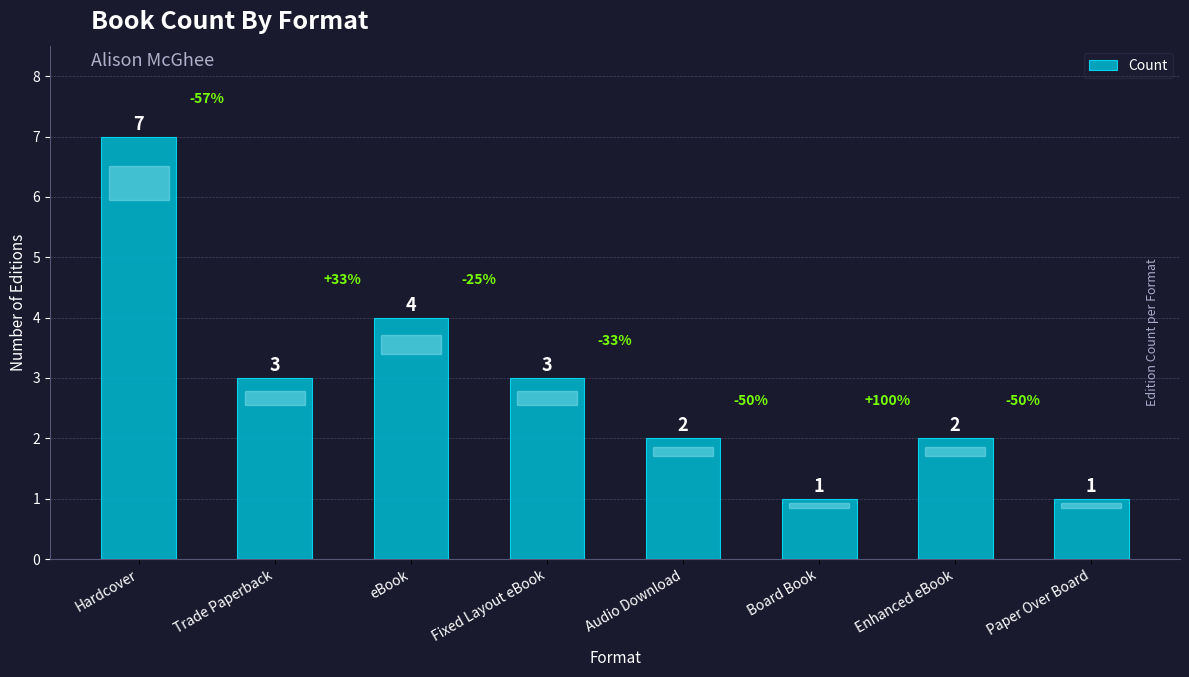

Does the chart contain stacked bars?

No